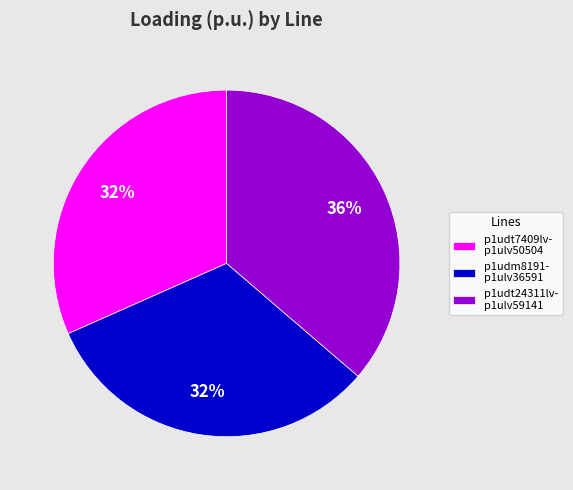

The p1udt24311lv- p1ulv59141 slice represents 36% of the pie. True or false?

True